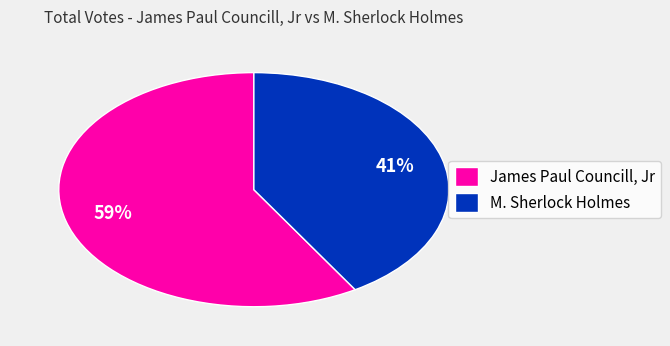

To the nearest percent, what is the average slice percentage?

50%